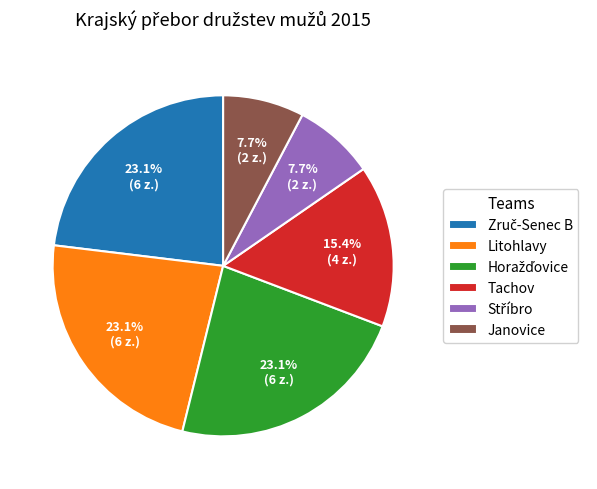

How many slices are in this pie chart?

6